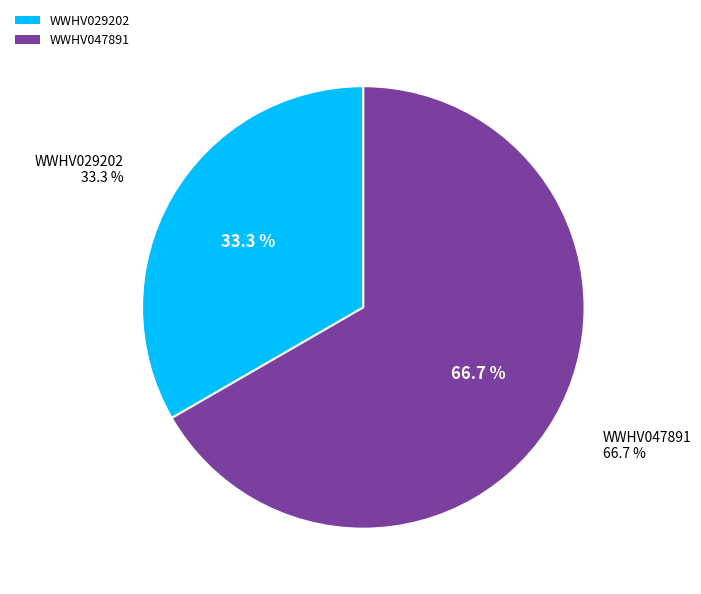

Combined, do WWHV029202 and WWHV047891 account for over 50%?

Yes